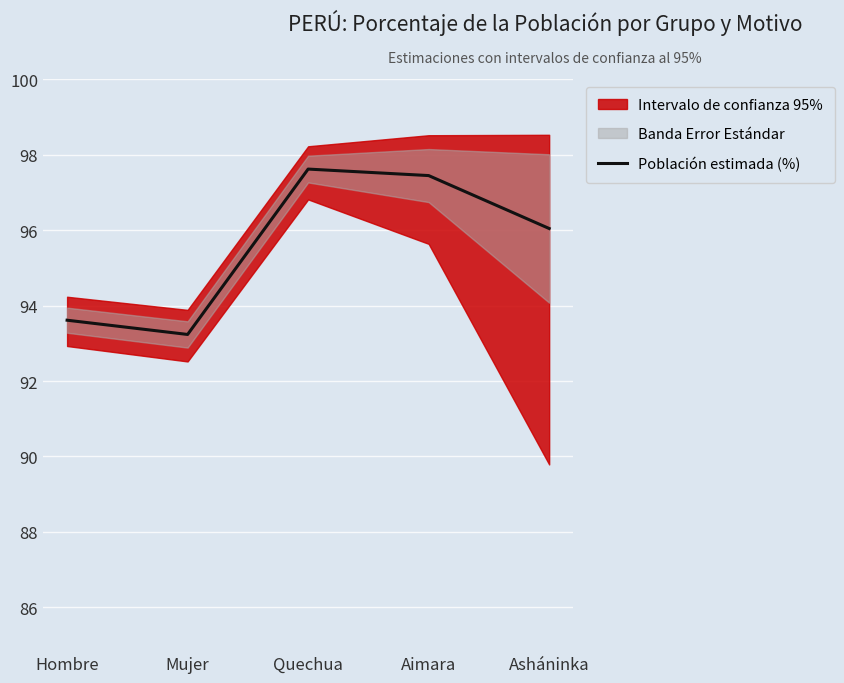

Read the value at Hombre.

93.6